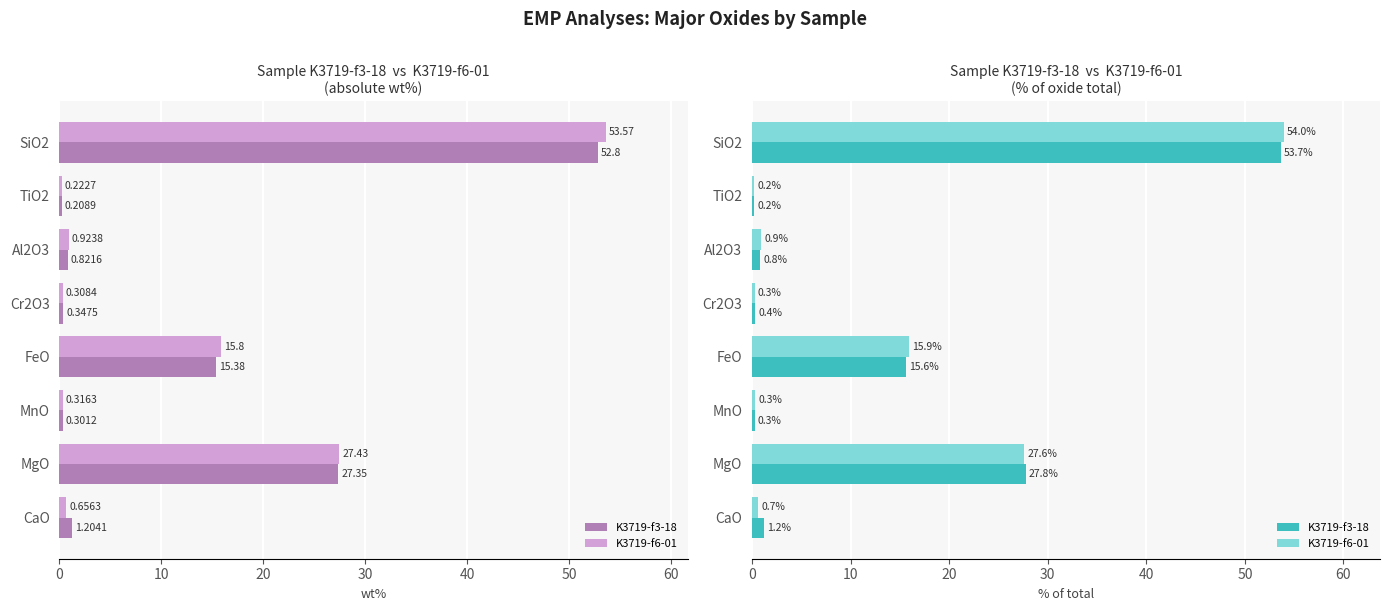

List the series in order of their overall mean, lowest first.

K3719-f6-01, K3719-f3-18